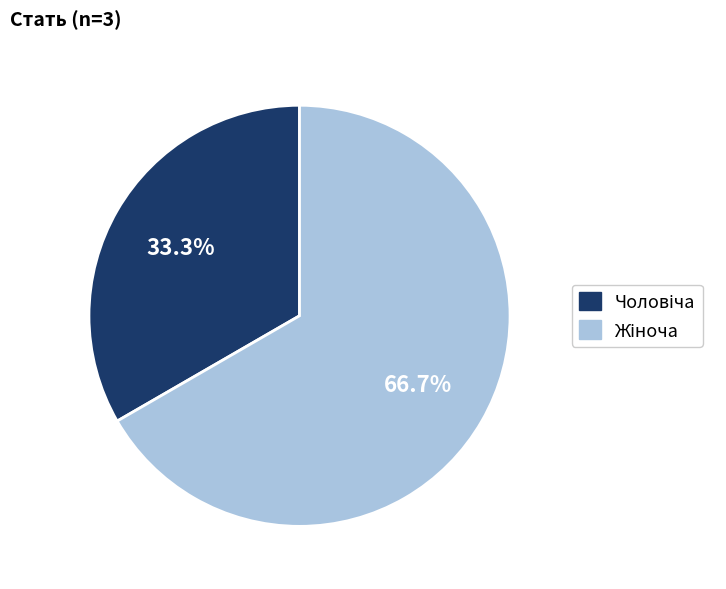

Does any single category account for the majority?

Yes